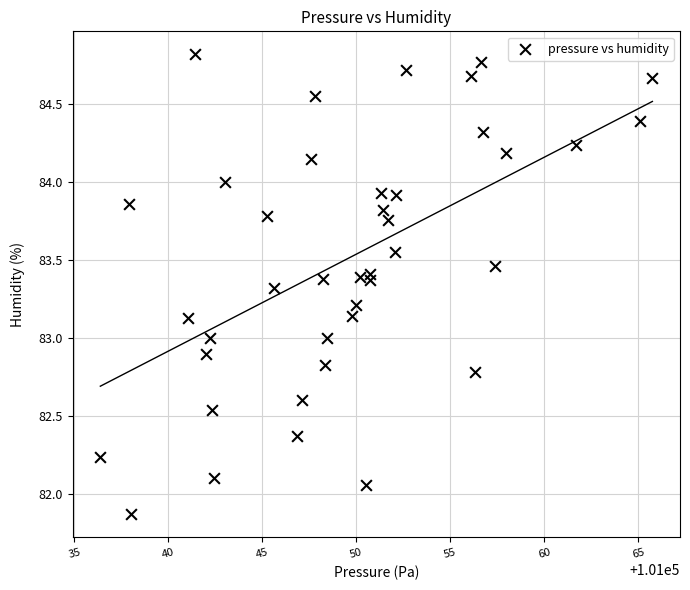

What is the range of X values (max minus min)?

29.4